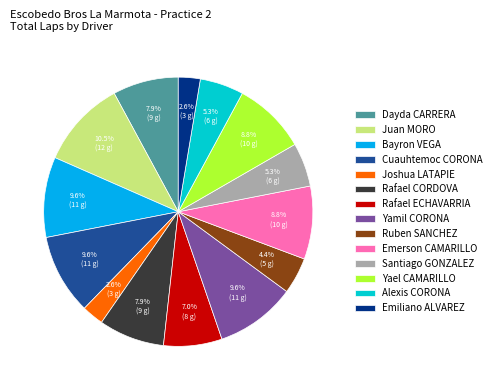

To the nearest percent, what is the difference between the Yael CAMARILLO and Cuauhtemoc CORONA slice percentages?

1%